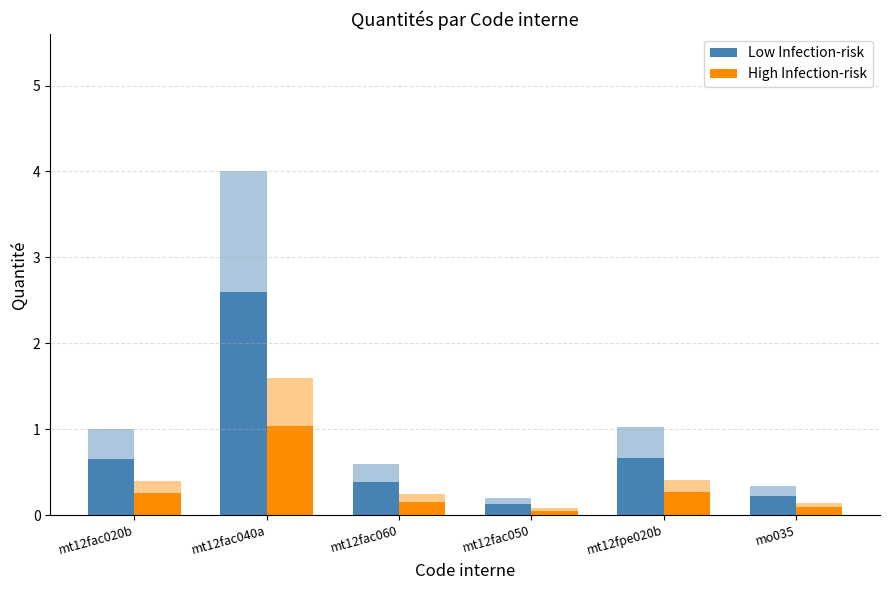

Which category has the highest value in the Low Infection-risk series?

mt12fac040a